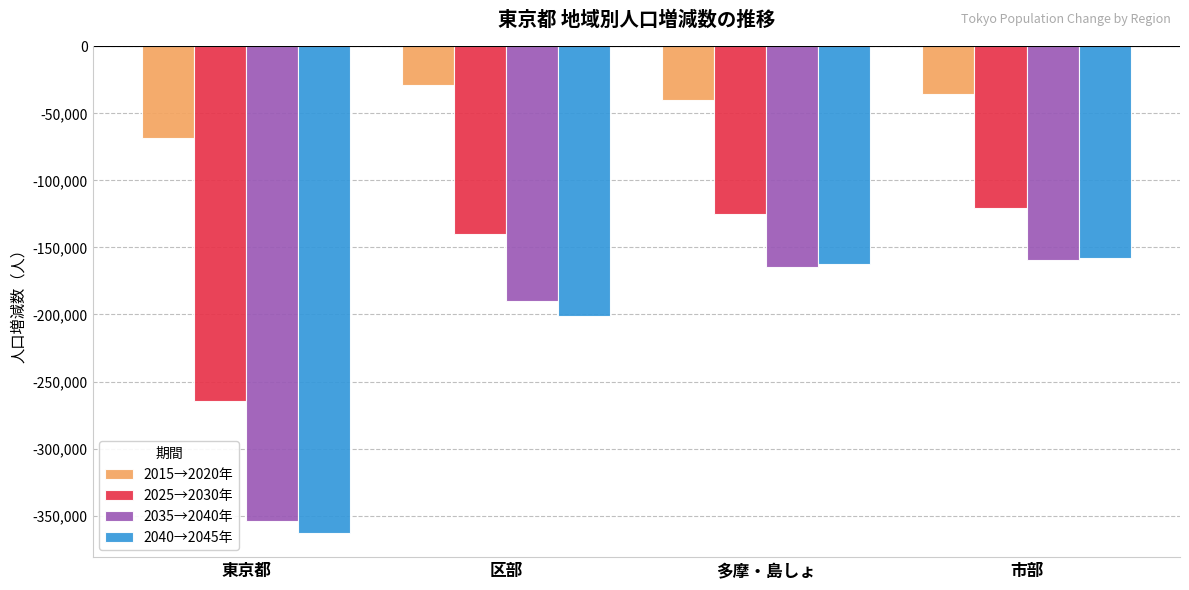

Is the value of 2015→2020年 at 区部 greater than the value of 2025→2030年 at 区部?

Yes